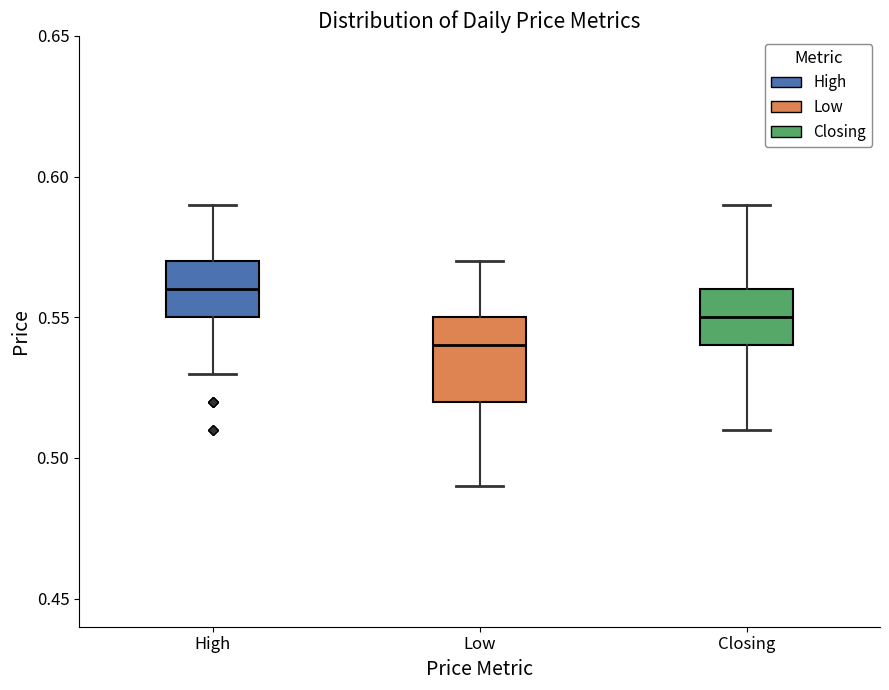

Where does the lower whisker of the box for High end on the y-axis? The values are not printed on the chart, so give them approximately, as read against the axis.

0.53